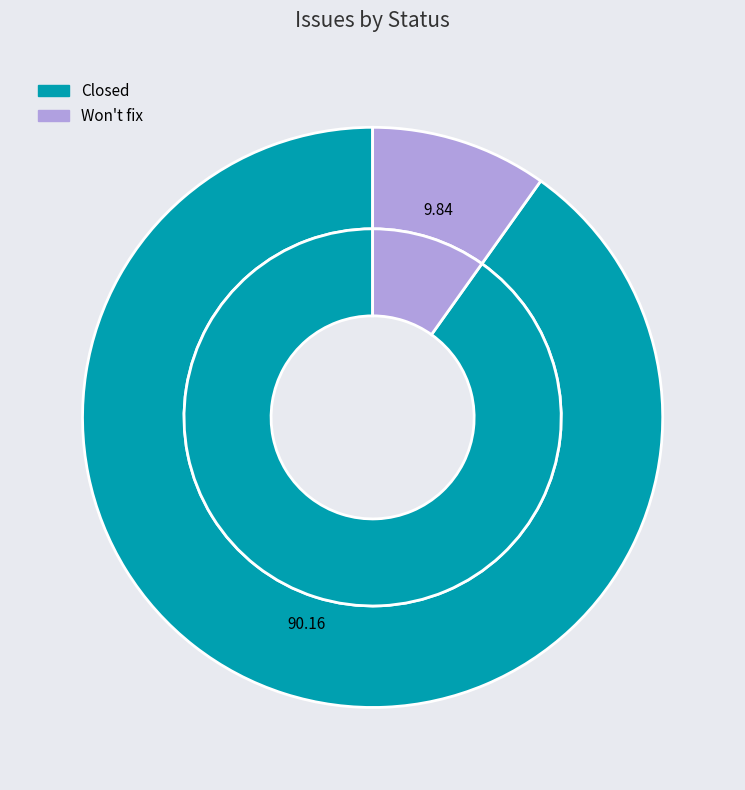

What percentage is the Won't fix slice, to the nearest percent?

10%